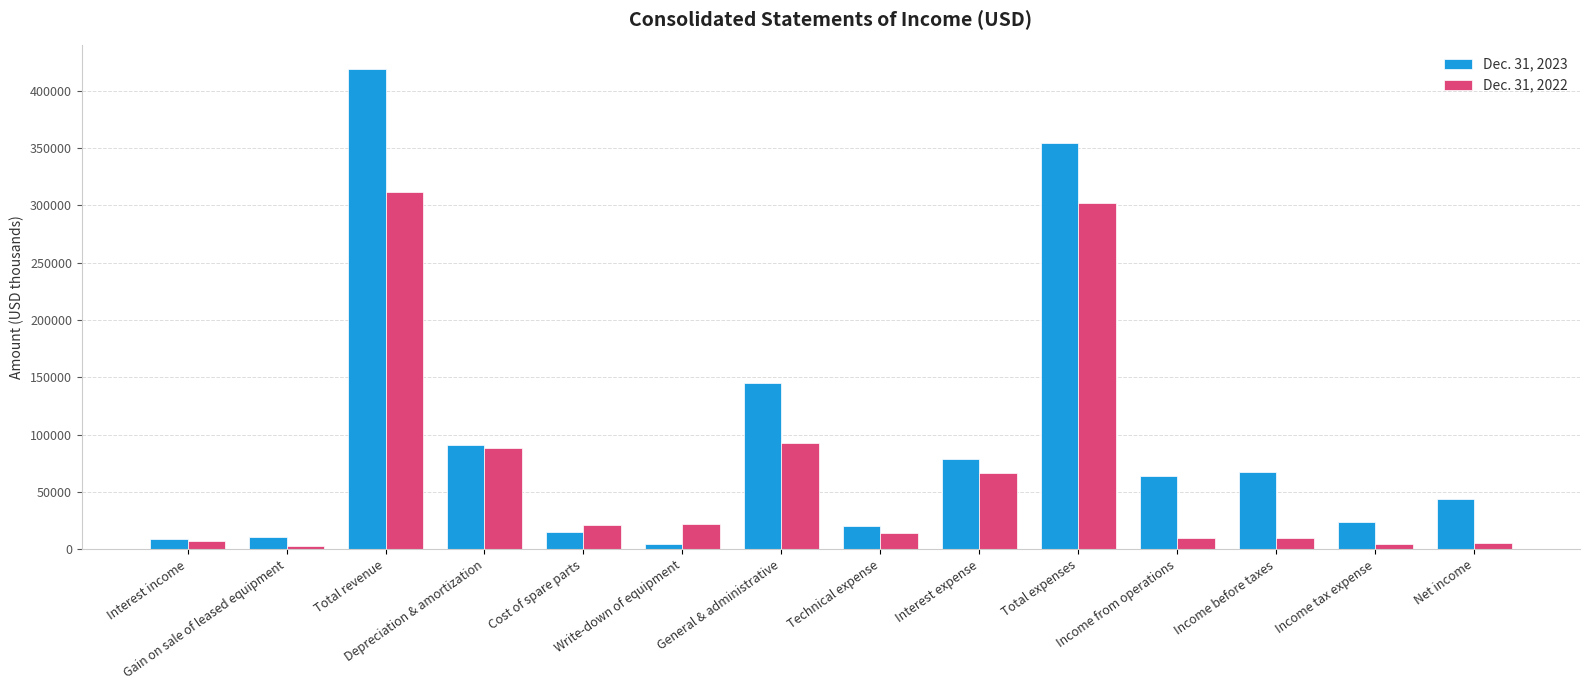

Which series has the largest total across all categories?

Dec. 31, 2023